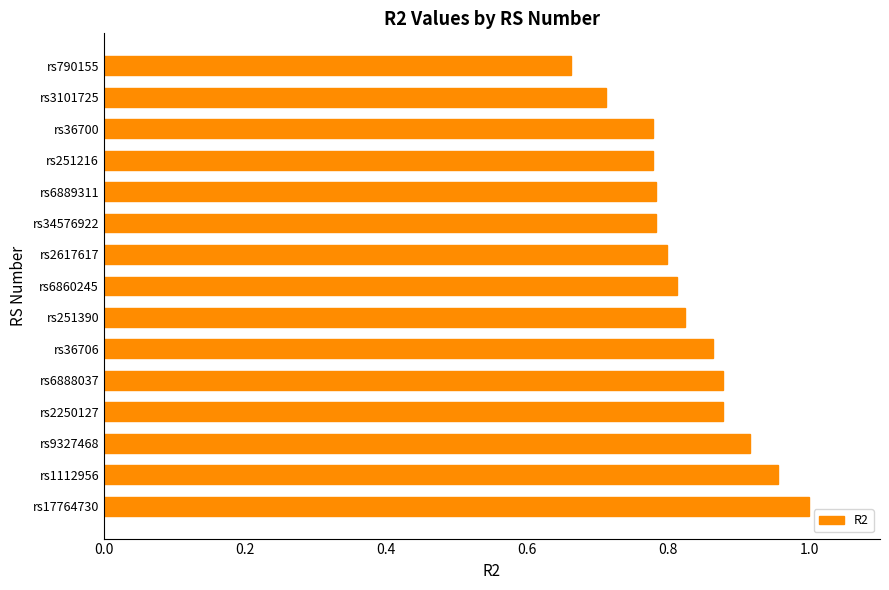

The value at rs251216 is 0.8. True or false?

True